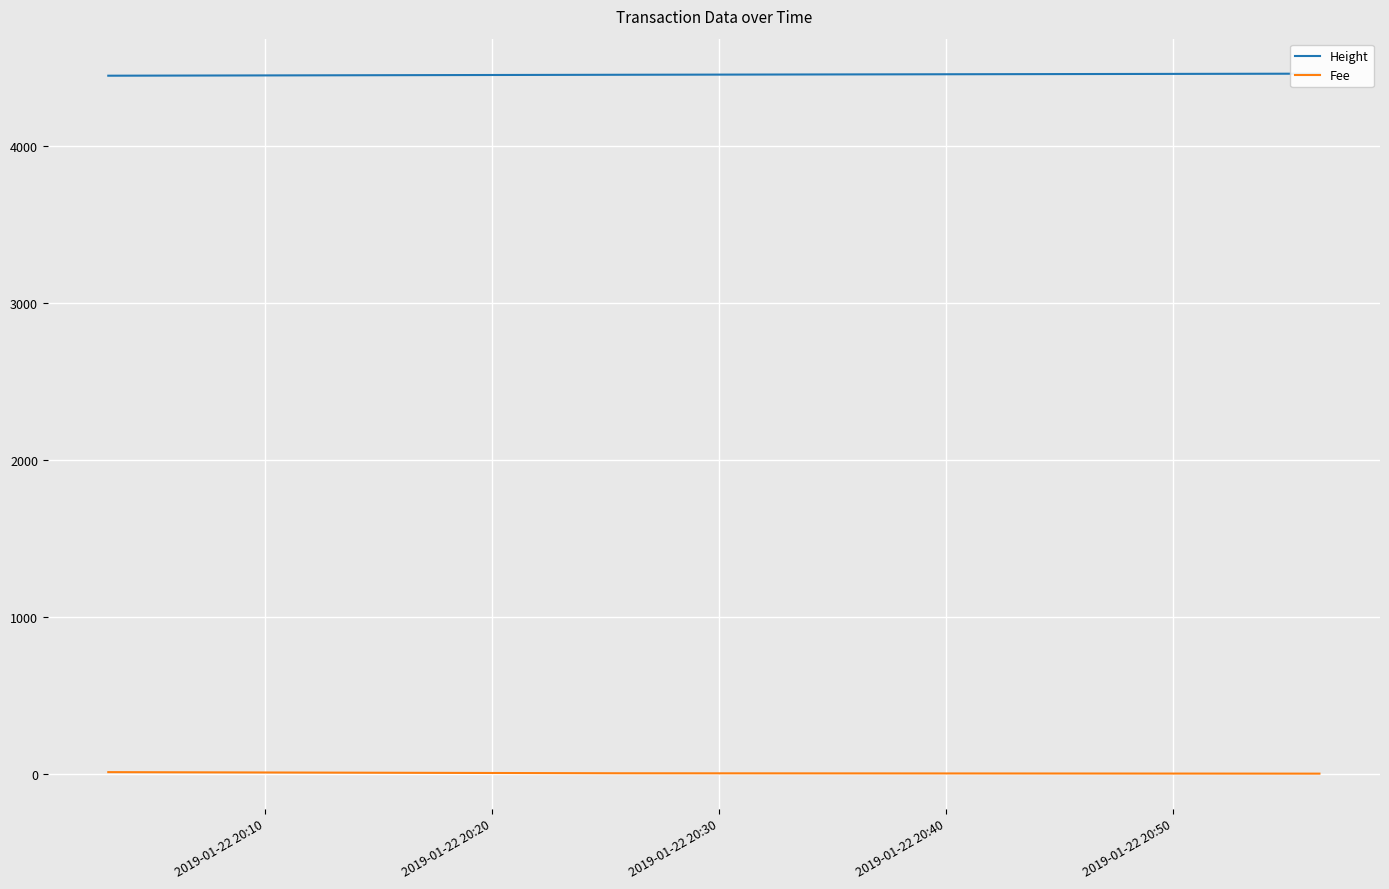

How many lines are shown in the chart?

2